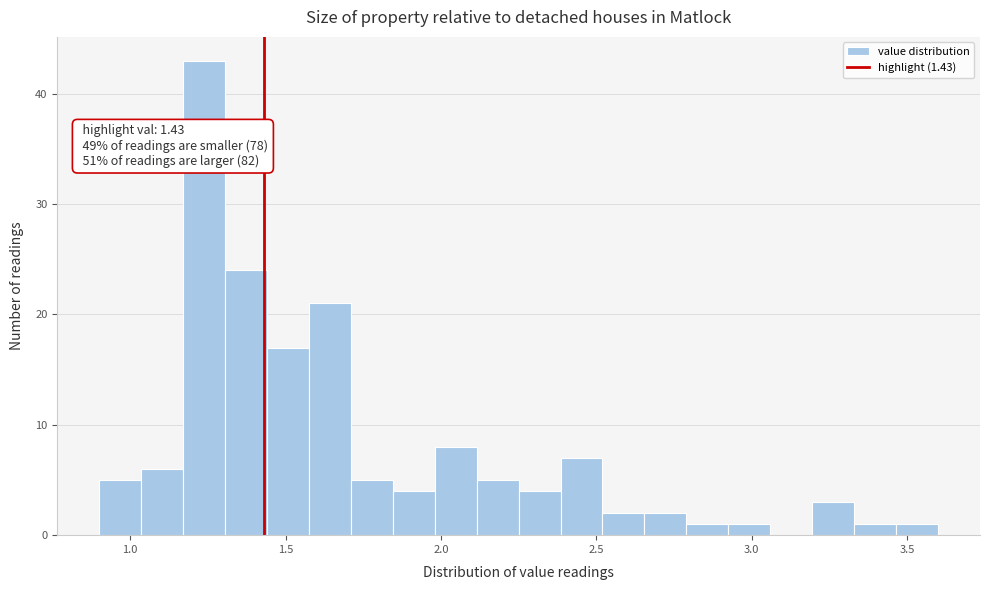

Around what value on the x-axis is the tallest bar? Give the approximate position of its centre, as read against the axis.

1.25